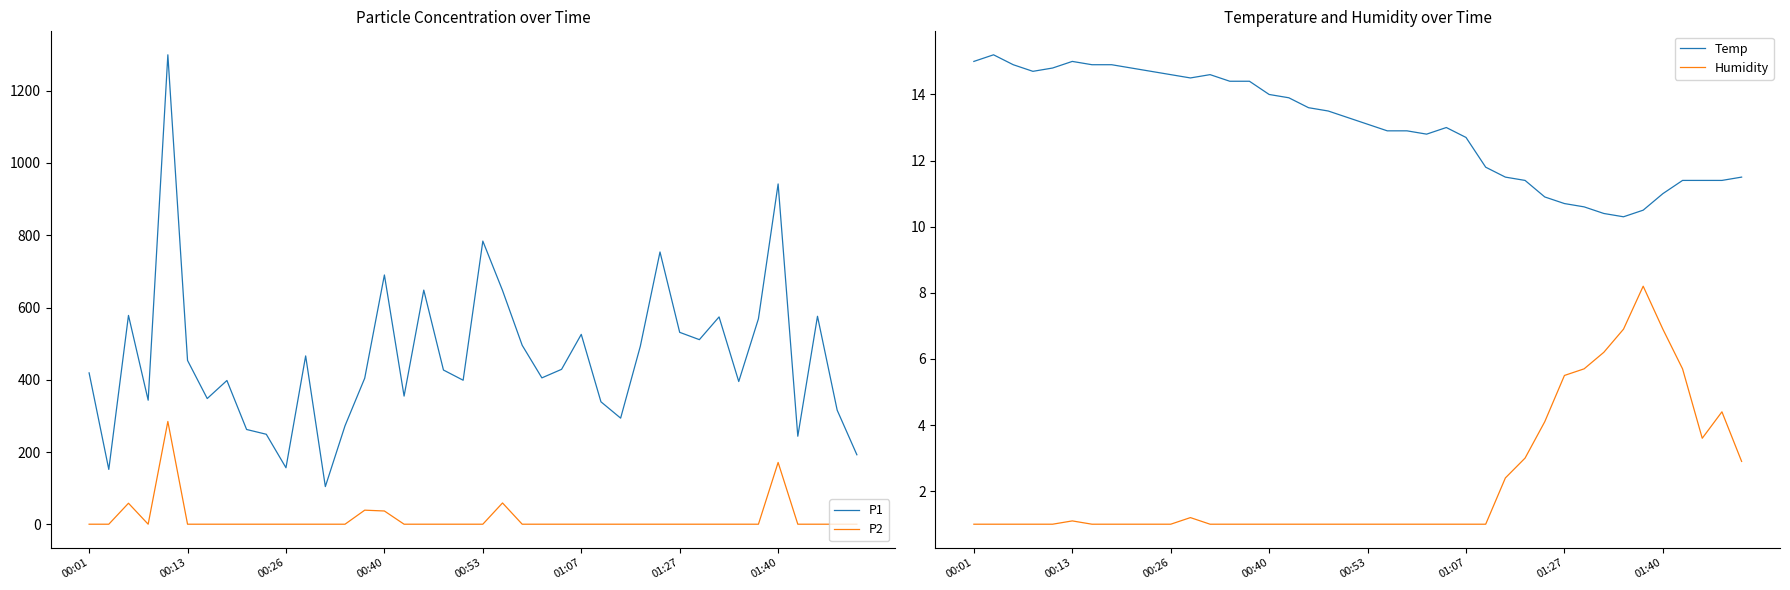

Does the chart display data point markers on the line(s)?

No